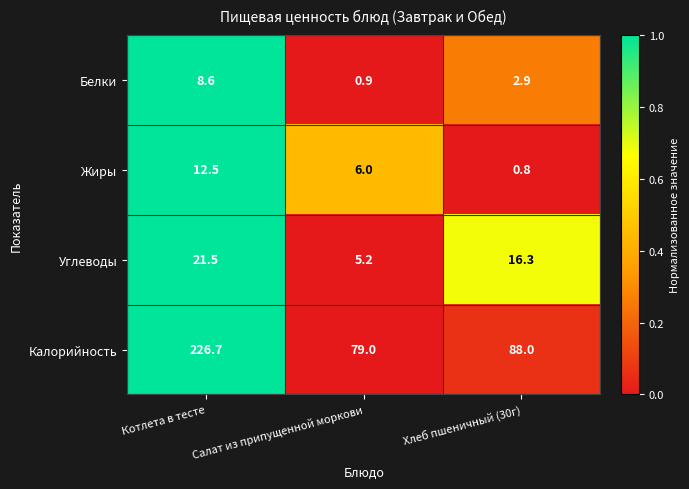

What is the sum of all Жиры values?

19.3